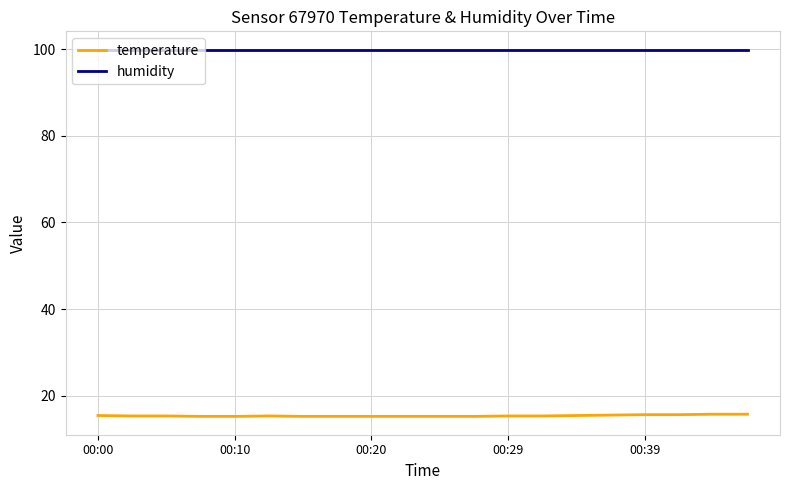

List the series in order of their overall mean, highest first.

humidity, temperature